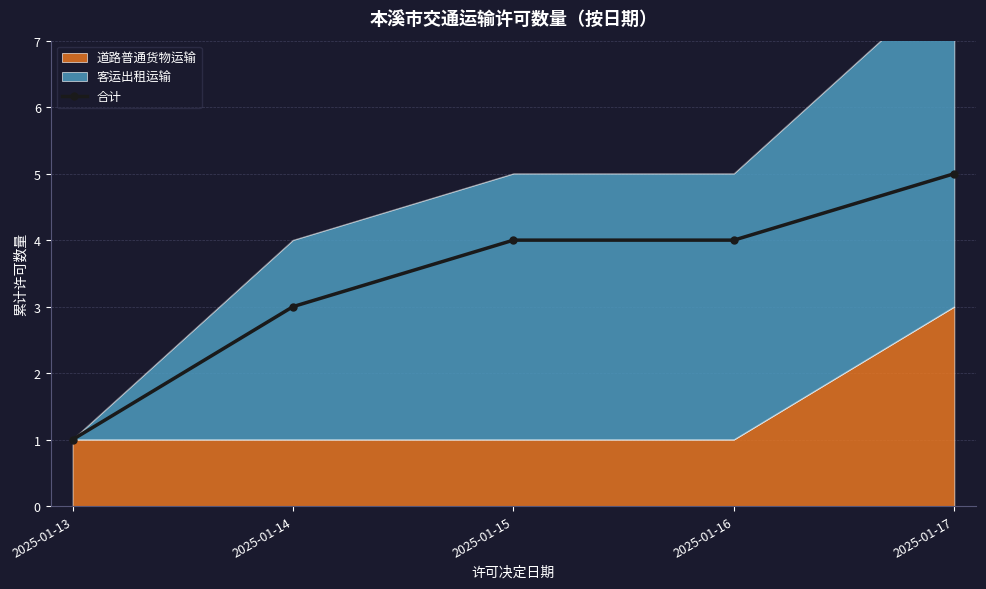

Reading right to left, what are all the values shown in this chart?

2025-01-17=5	2025-01-16=4	2025-01-15=4	2025-01-14=3	2025-01-13=1